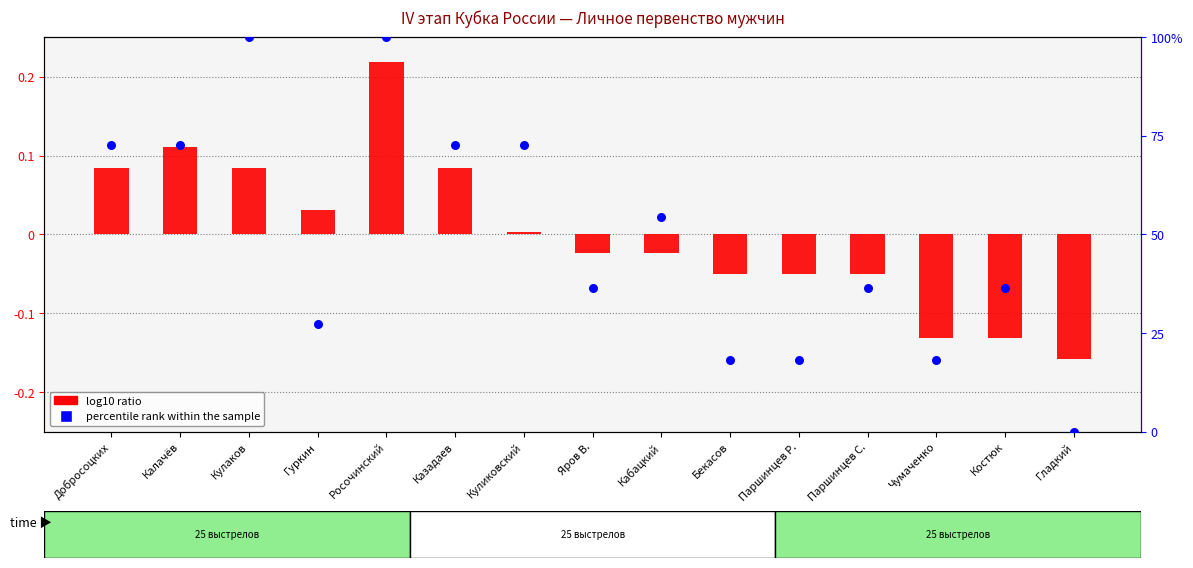

What is the total value across all series at Чумаченко?

18.1